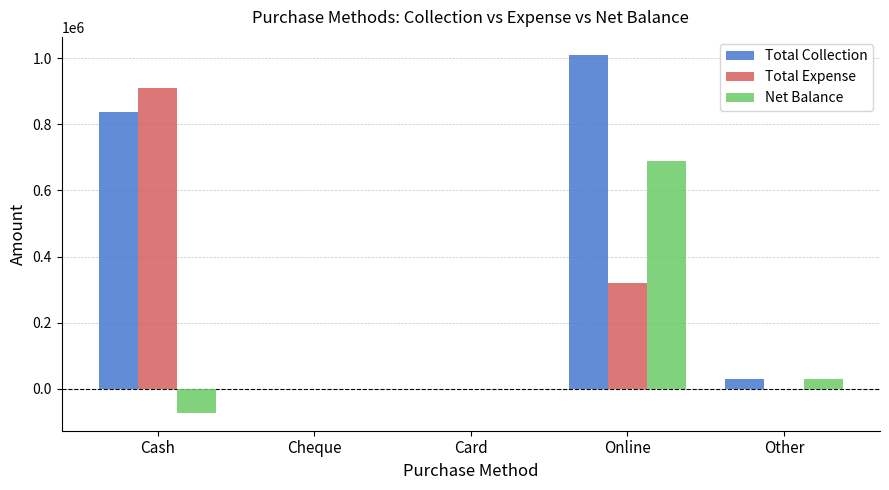

What is the sum of the Total Expense values at Cheque and Online?

321384.0